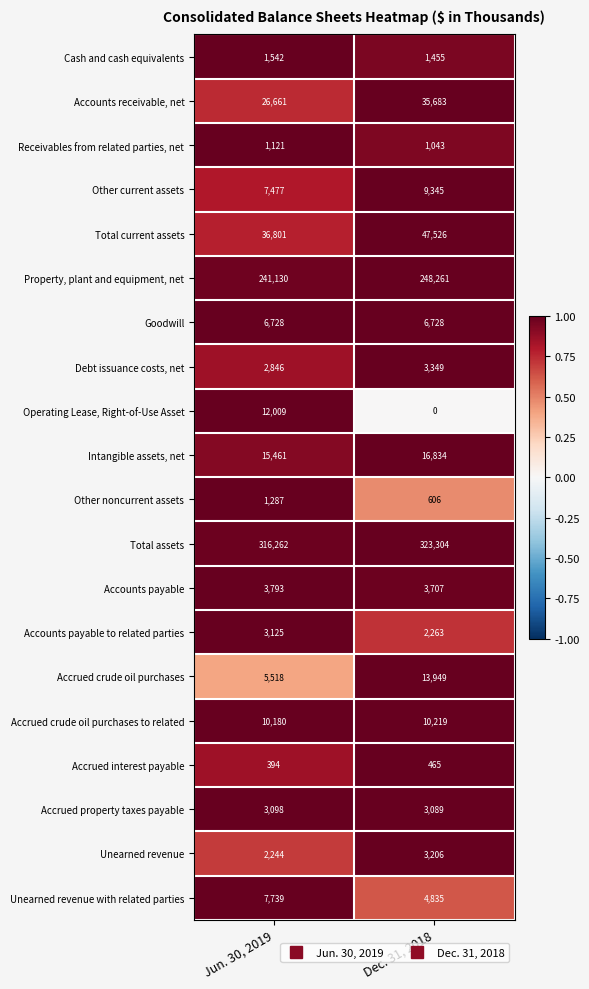

Count the number of data series in this chart.

20